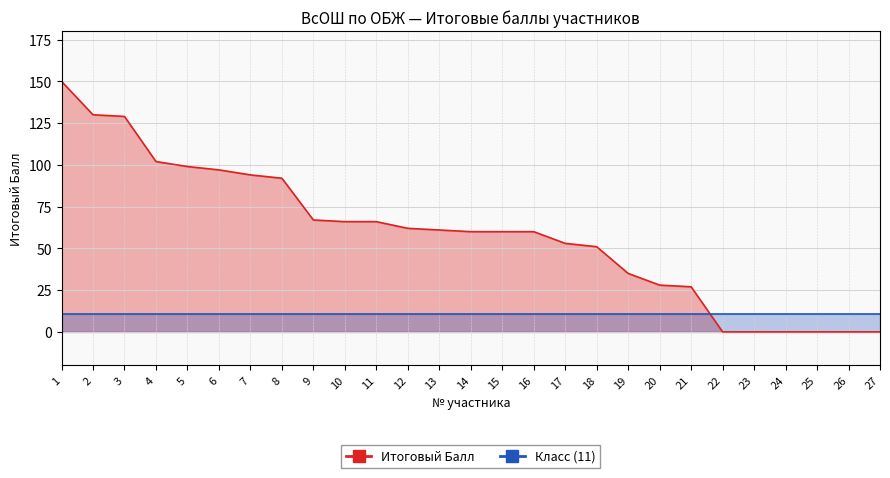

Between 12 and 7, which is larger?

7